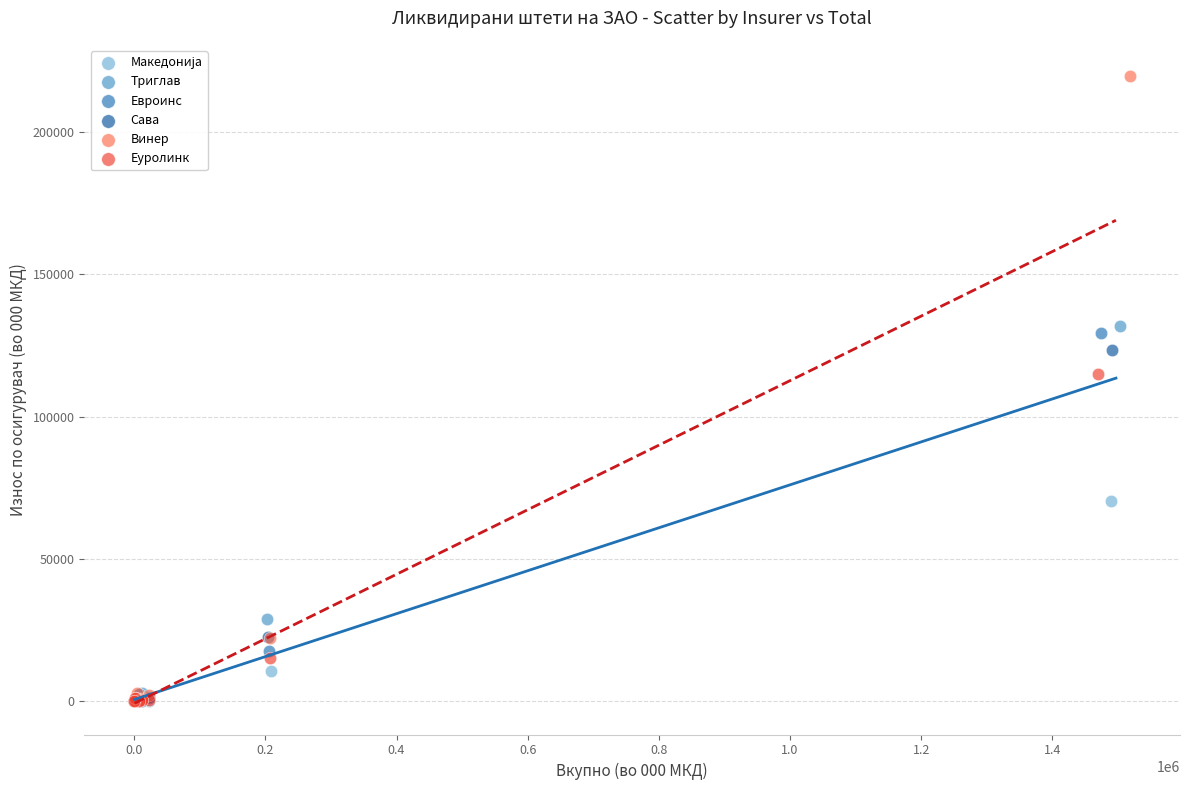

Which series contains the highest Y value?

Винер